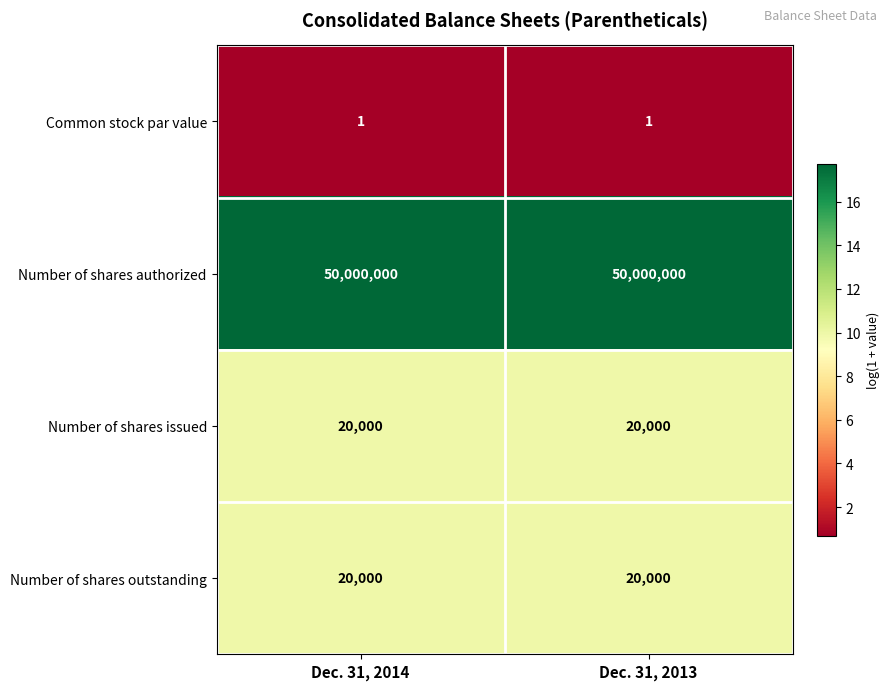

What is the difference between the highest and lowest values at Dec. 31, 2014?

49999999